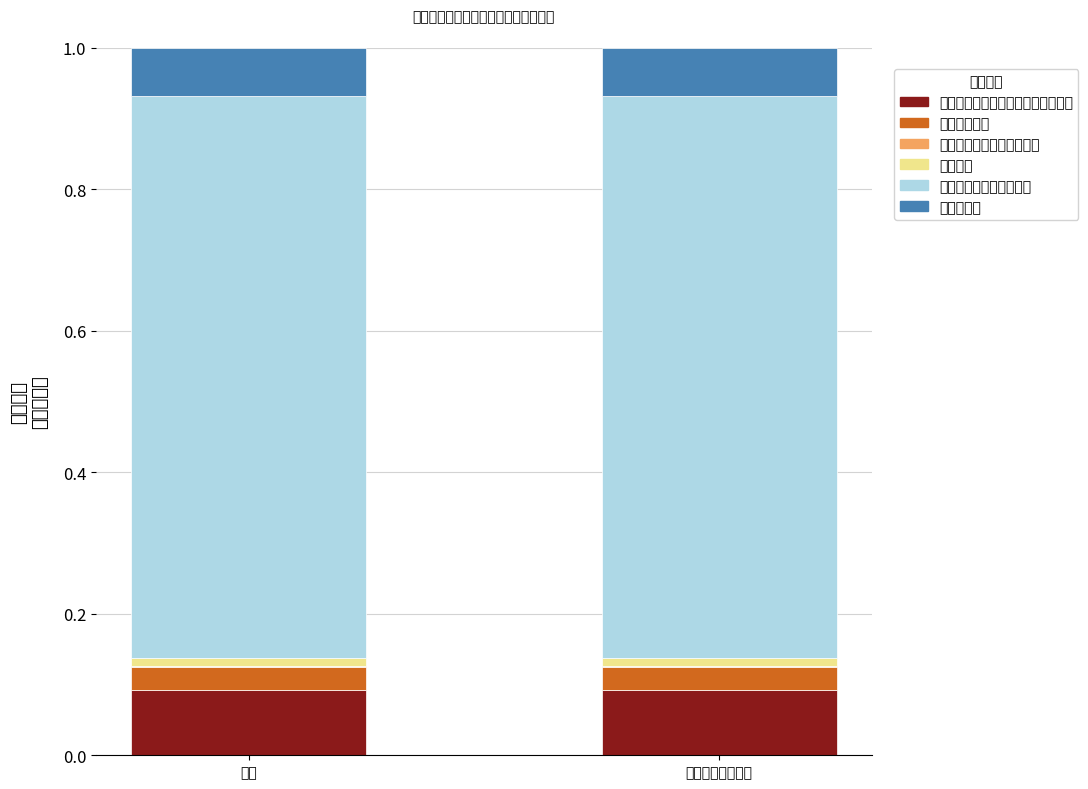

At which label is 其他行政事业单位医疗支出 closest to 0?

合计